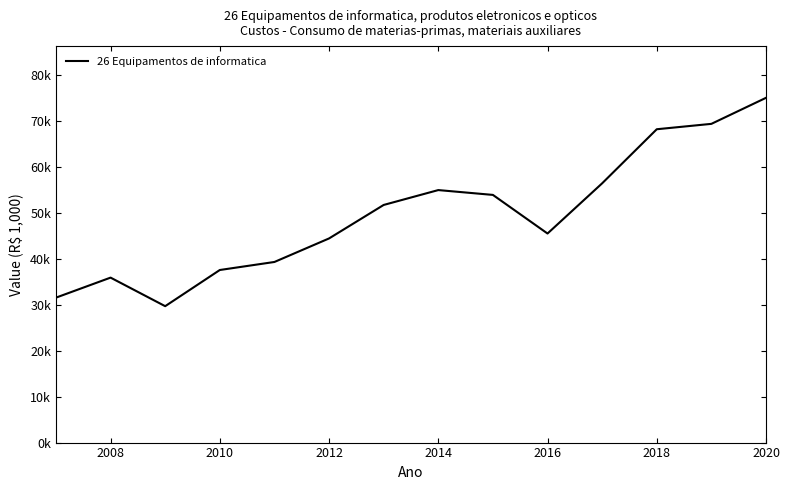

What is the difference between the maximum and second lowest values?

43463.3